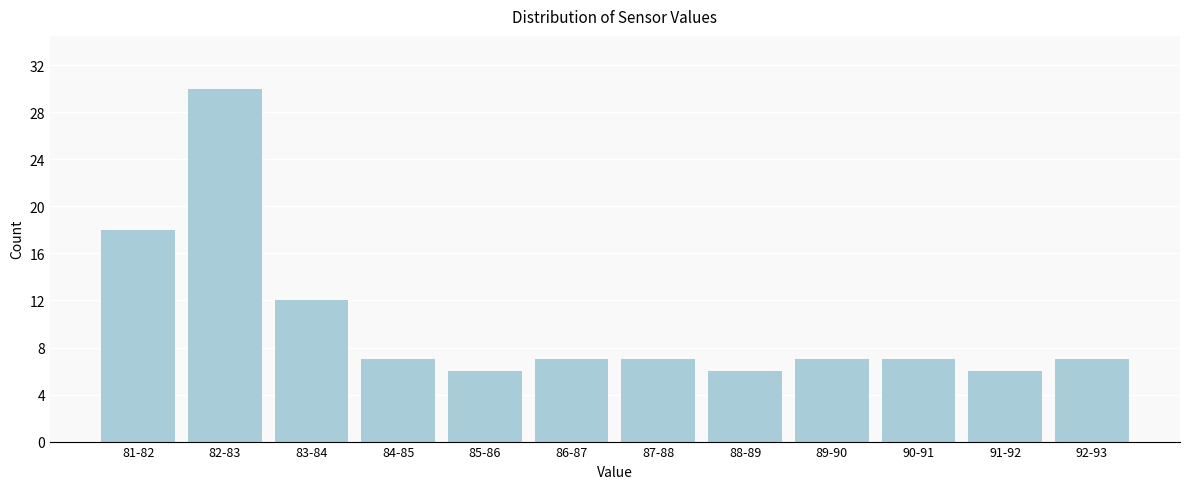

Reading right to left, transcribe all the data shown in this chart.

92-93=7	91-92=6	90-91=7	89-90=7	88-89=6	87-88=7	86-87=7	85-86=6	84-85=7	83-84=12	82-83=30	81-82=18